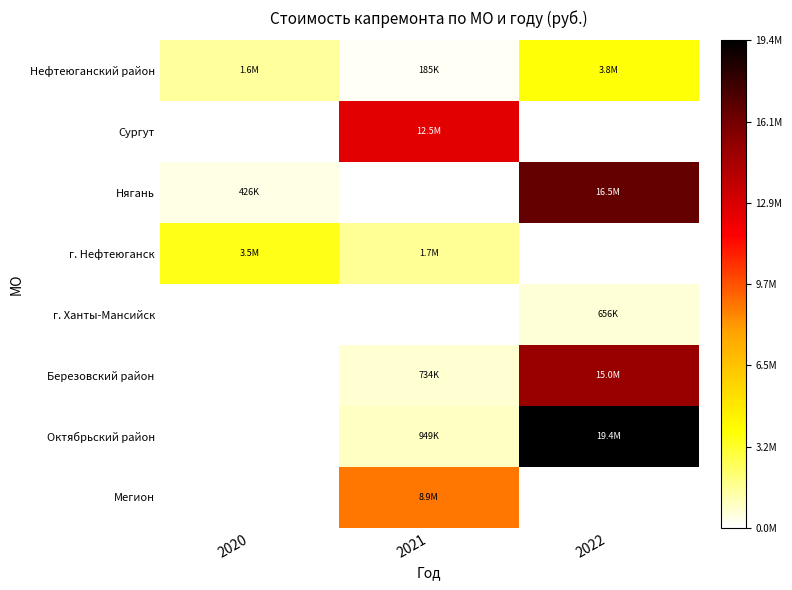

Which series has the largest total across all categories?

Октябрьский район